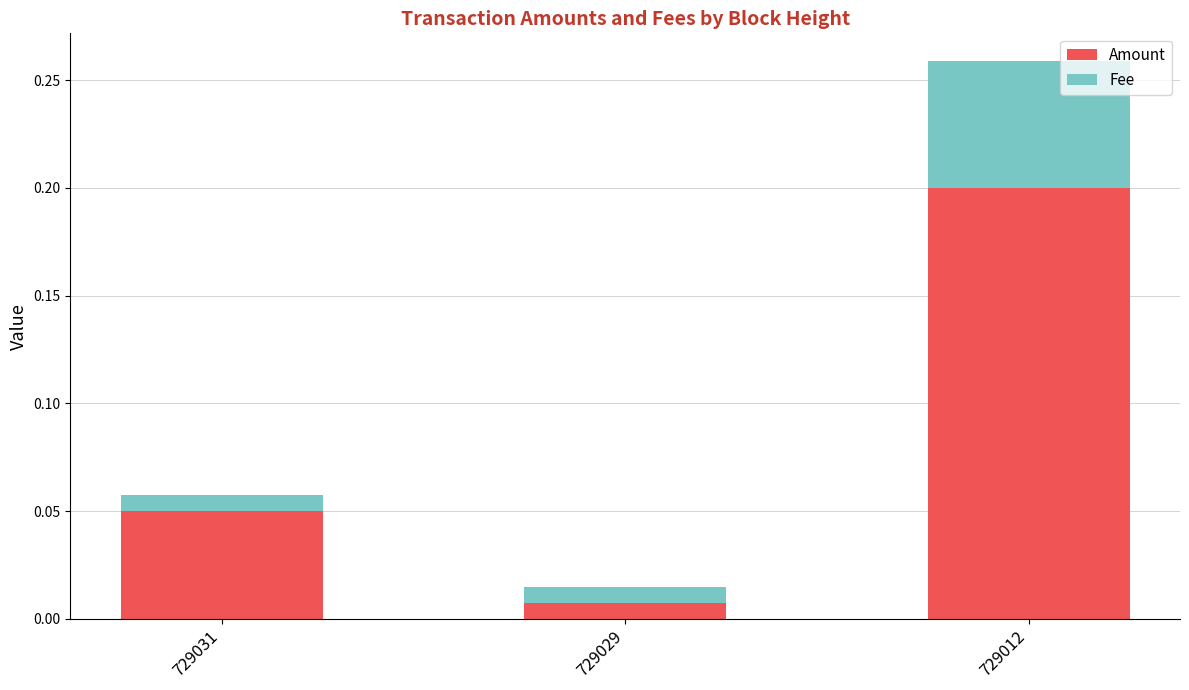

What is the difference between the maximum and minimum values in the Amount series?

0.2